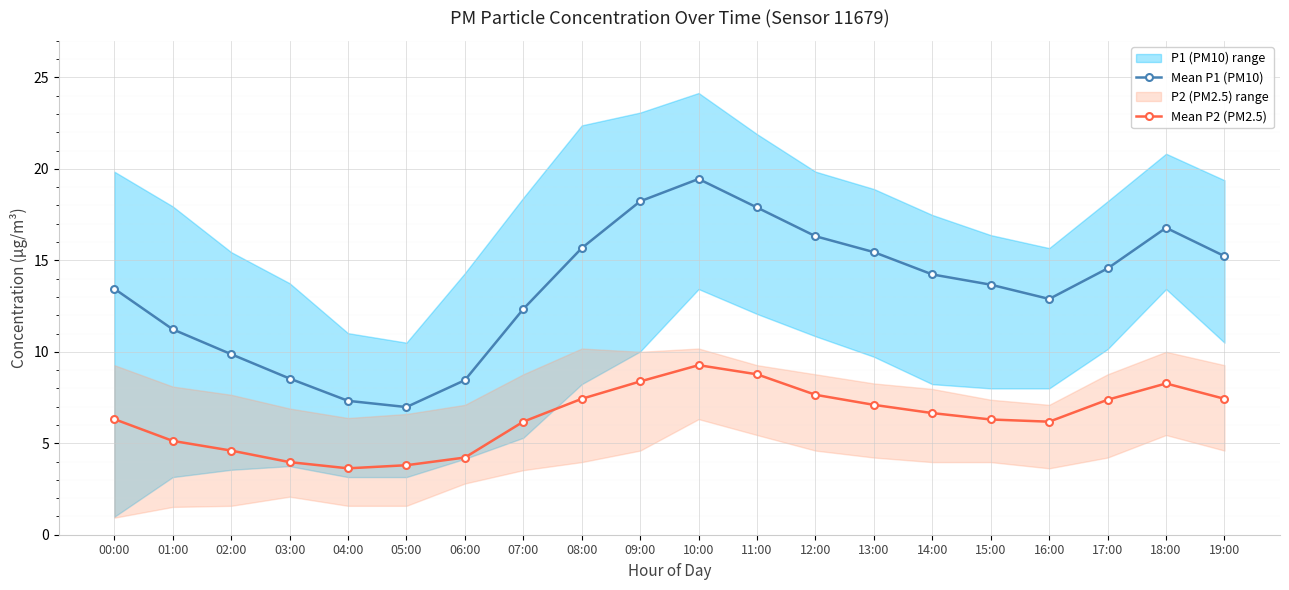

Is it true that Mean P1 (PM10) equals 9.9 at 09:00?

False